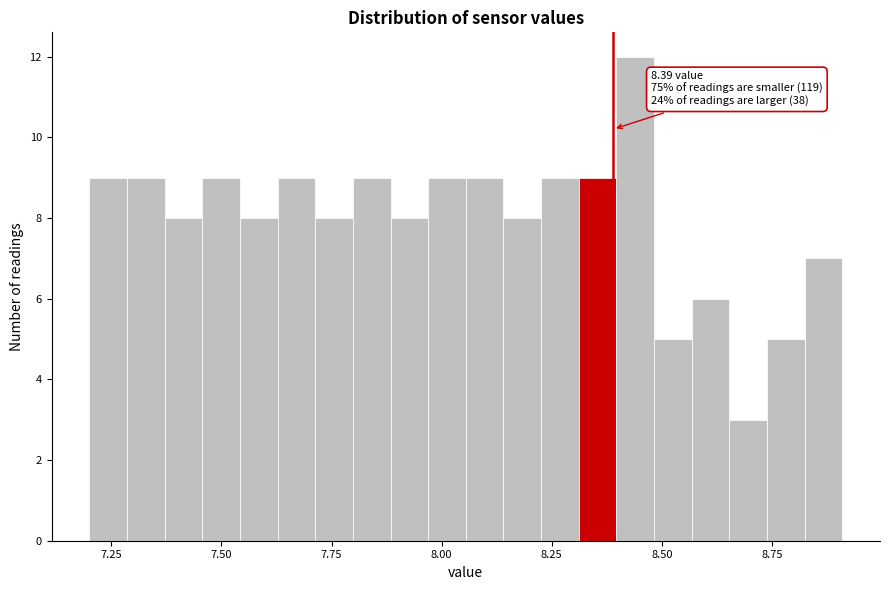

Read against the x-axis, roughly where is the centre of the tallest bar?

8.45